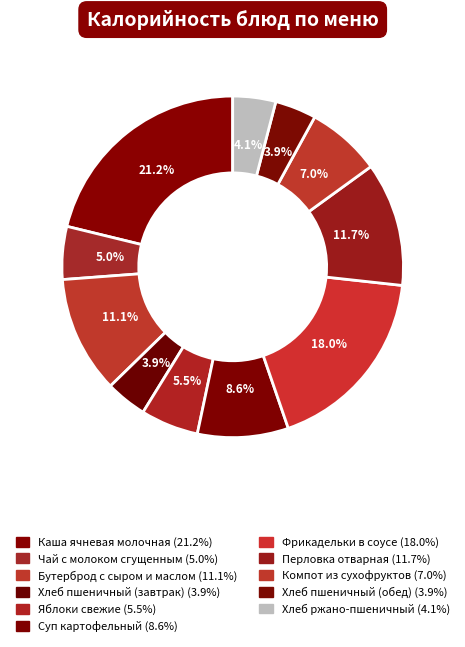

The Фрикадельки в соусе slice represents 18% of the pie. True or false?

True